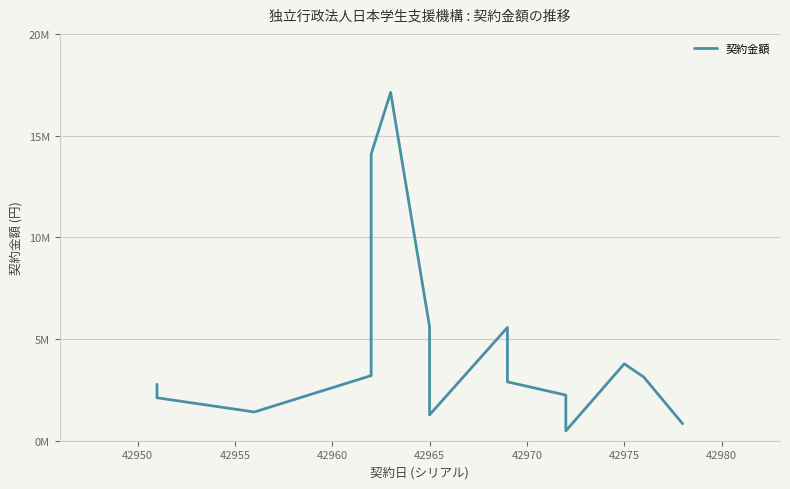

The value at 42955 is 1412640. True or false?

True